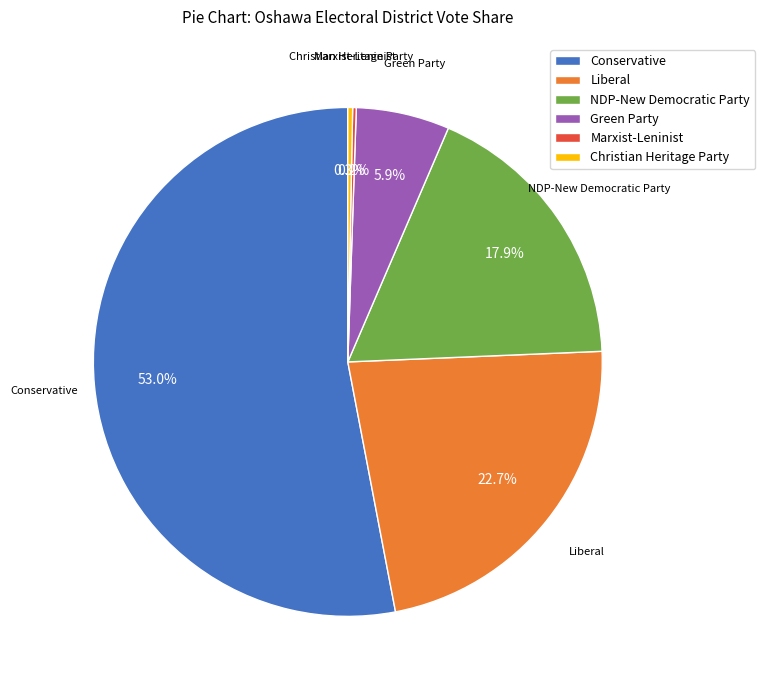

To the nearest percent, what percentage of the pie is NDP-New Democratic Party?

18%